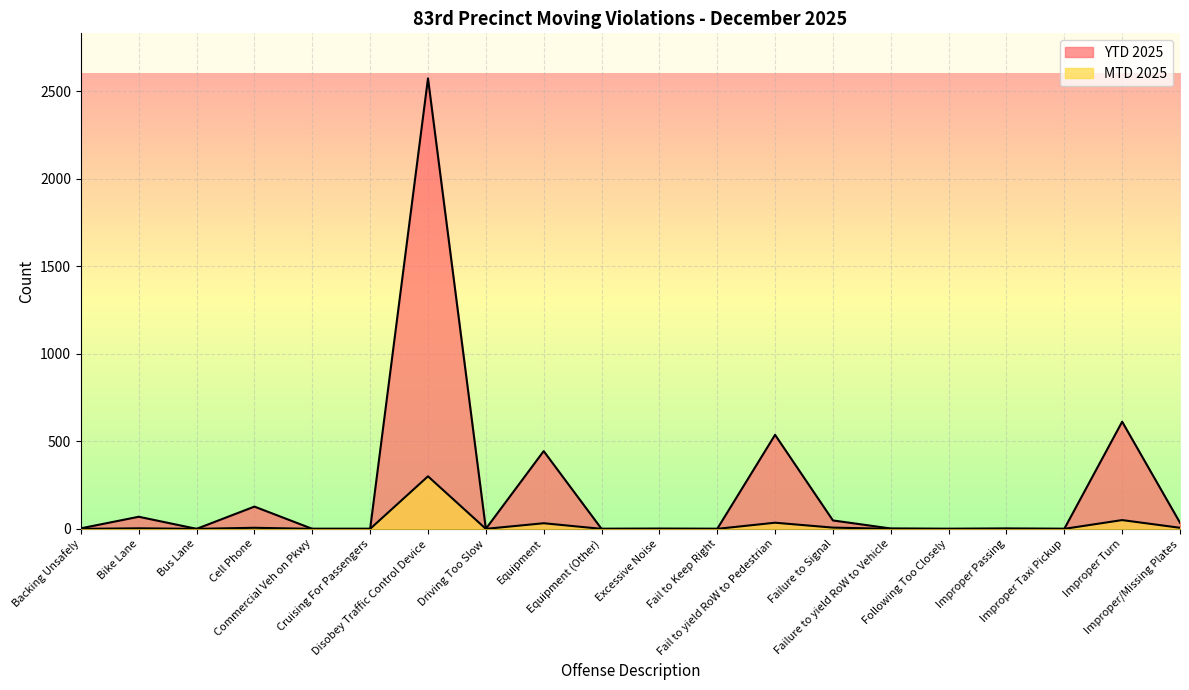

Which label corresponds to the largest value in the chart?

Disobey Traffic Control Device